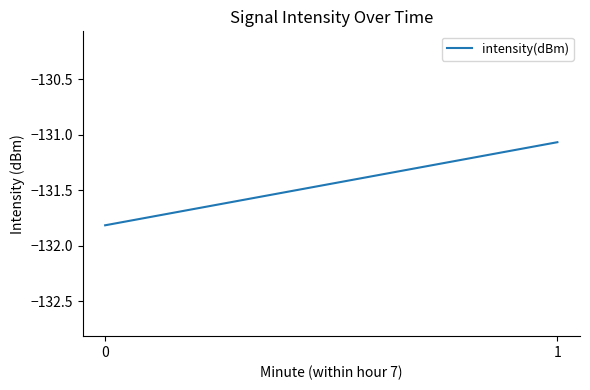

Which label corresponds to the largest value in the chart?

1